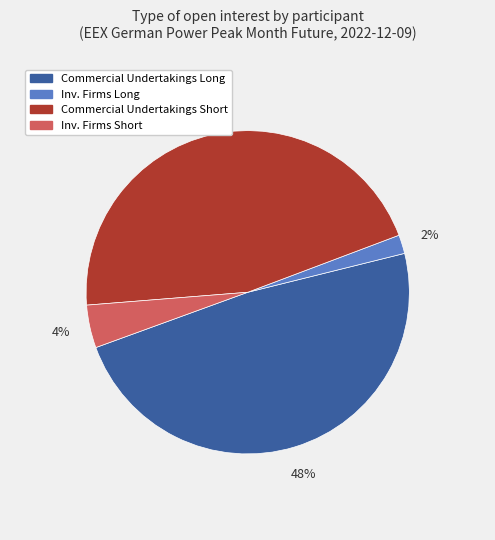

To the nearest percent, what is the difference between the largest and smallest slice percentages?

46%